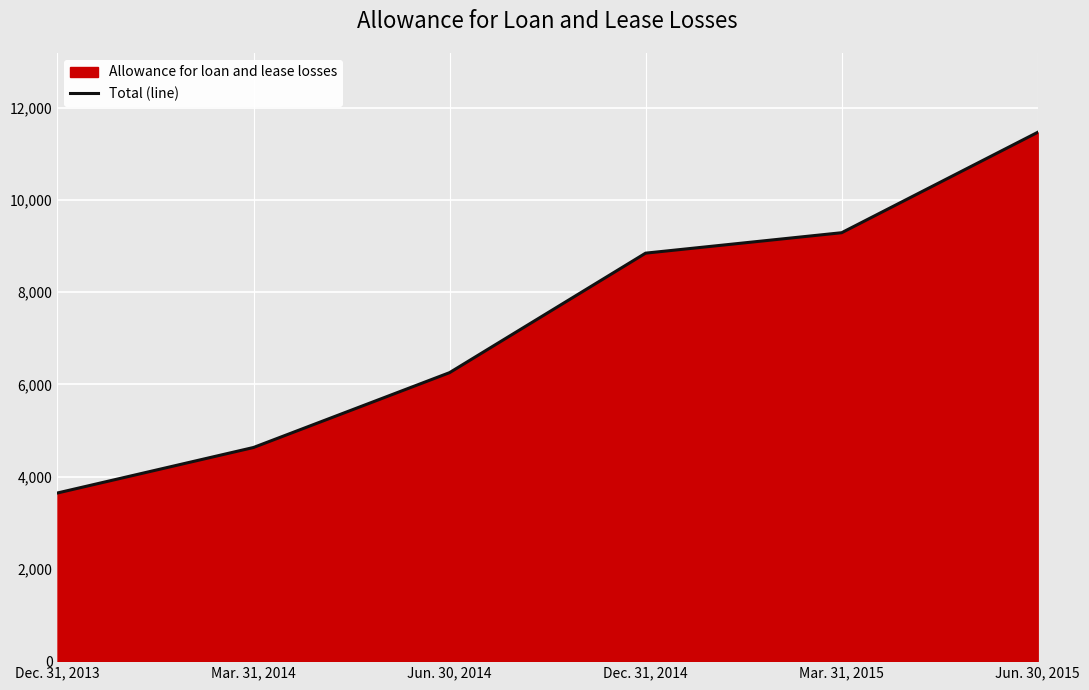

What is the label of the 4th point from the right?

Jun. 30, 2014